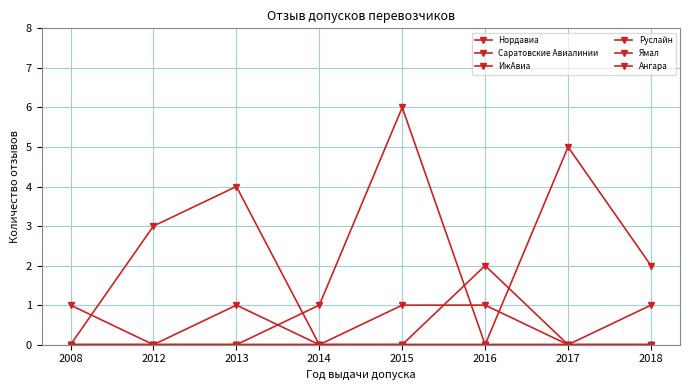

How many times do Руслайн and Ямал cross each other?

1